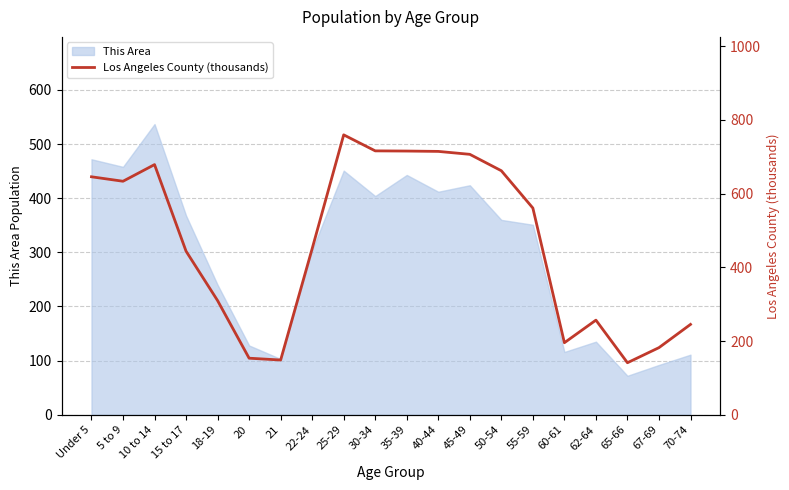

Count the number of categories in the chart.

20